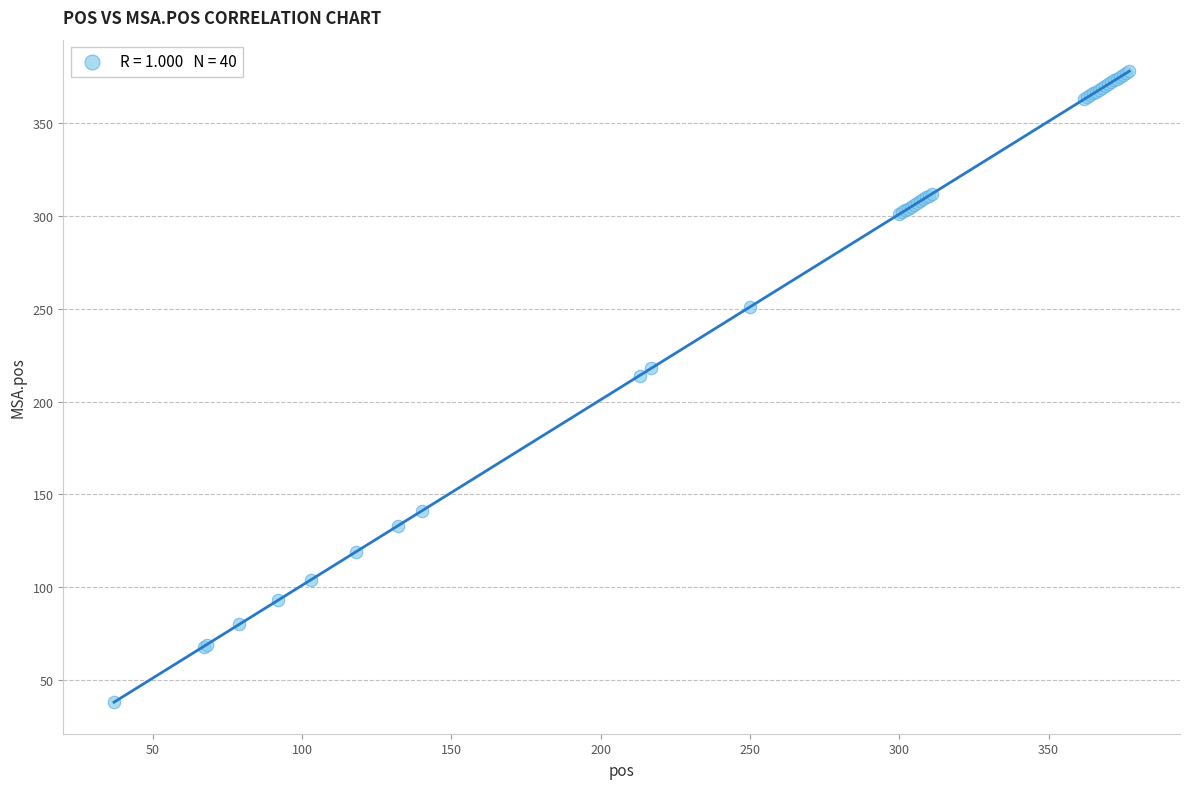

What Y value in the scatter plot is closest to 208?

214